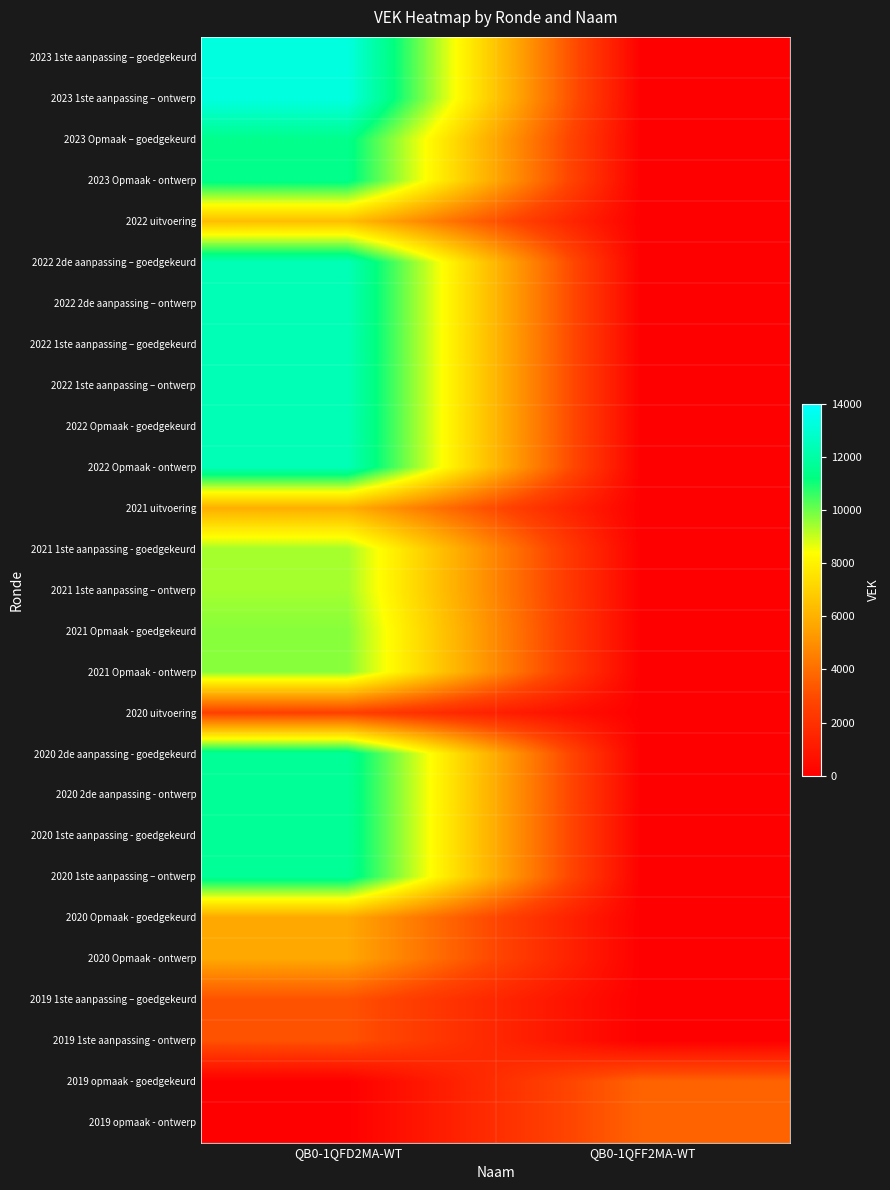

Reading right to left, extract all data points from this chart.

2023 1ste aanpassing – goedgekeurd: QB0-1QFF2MA-WT=0	QB0-1QFD2MA-WT=13309
2023 1ste aanpassing – ontwerp: QB0-1QFF2MA-WT=0	QB0-1QFD2MA-WT=13309
2023 Opmaak – goedgekeurd: QB0-1QFF2MA-WT=0	QB0-1QFD2MA-WT=11444
2023 Opmaak - ontwerp: QB0-1QFF2MA-WT=0	QB0-1QFD2MA-WT=11444
2022 uitvoering: QB0-1QFF2MA-WT=0	QB0-1QFD2MA-WT=6405
2022 2de aanpassing – goedgekeurd: QB0-1QFF2MA-WT=0	QB0-1QFD2MA-WT=12395
2022 2de aanpassing – ontwerp: QB0-1QFF2MA-WT=0	QB0-1QFD2MA-WT=12395
2022 1ste aanpassing – goedgekeurd: QB0-1QFF2MA-WT=0	QB0-1QFD2MA-WT=12395
2022 1ste aanpassing – ontwerp: QB0-1QFF2MA-WT=0	QB0-1QFD2MA-WT=12395
2022 Opmaak - goedgekeurd: QB0-1QFF2MA-WT=0	QB0-1QFD2MA-WT=12395
2022 Opmaak - ontwerp: QB0-1QFF2MA-WT=0	QB0-1QFD2MA-WT=12395
2021 uitvoering: QB0-1QFF2MA-WT=0	QB0-1QFD2MA-WT=5925
2021 1ste aanpassing - goedgekeurd: QB0-1QFF2MA-WT=0	QB0-1QFD2MA-WT=9401
2021 1ste aanpassing – ontwerp: QB0-1QFF2MA-WT=0	QB0-1QFD2MA-WT=9401
2021 Opmaak - goedgekeurd: QB0-1QFF2MA-WT=0	QB0-1QFD2MA-WT=9704
2021 Opmaak - ontwerp: QB0-1QFF2MA-WT=0	QB0-1QFD2MA-WT=9704
2020 uitvoering: QB0-1QFF2MA-WT=0	QB0-1QFD2MA-WT=2626
2020 2de aanpassing - goedgekeurd: QB0-1QFF2MA-WT=0	QB0-1QFD2MA-WT=11704
2020 2de aanpassing - ontwerp: QB0-1QFF2MA-WT=0	QB0-1QFD2MA-WT=11704
2020 1ste aanpassing - goedgekeurd: QB0-1QFF2MA-WT=0	QB0-1QFD2MA-WT=11704
2020 1ste aanpassing – ontwerp: QB0-1QFF2MA-WT=0	QB0-1QFD2MA-WT=11704
2020 Opmaak - goedgekeurd: QB0-1QFF2MA-WT=0	QB0-1QFD2MA-WT=5704
2020 Opmaak - ontwerp: QB0-1QFF2MA-WT=0	QB0-1QFD2MA-WT=5704
2019 1ste aanpassing – goedgekeurd: QB0-1QFF2MA-WT=0	QB0-1QFD2MA-WT=3204
2019 1ste aanpassing - ontwerp: QB0-1QFF2MA-WT=0	QB0-1QFD2MA-WT=3204
2019 opmaak - goedgekeurd: QB0-1QFF2MA-WT=3704	QB0-1QFD2MA-WT=0
2019 opmaak - ontwerp: QB0-1QFF2MA-WT=3704	QB0-1QFD2MA-WT=0